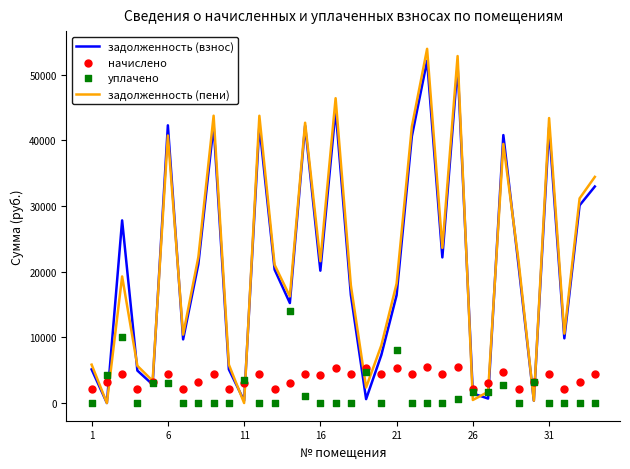

Is the value of уплачено at 11 greater than the value of задолженность (взнос) at 9?

Yes